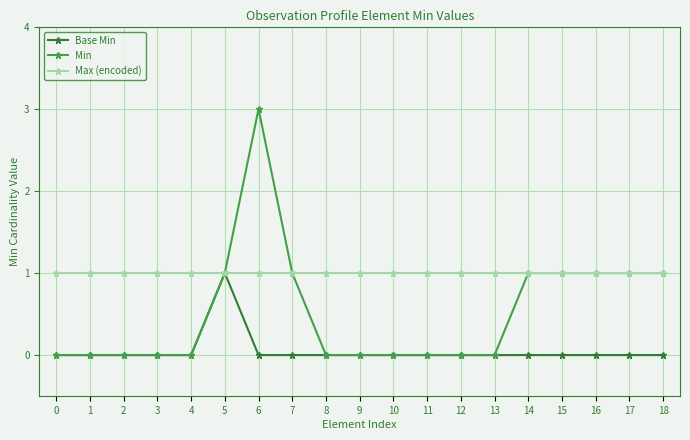

Is it true that Min equals 0 at 1?

True